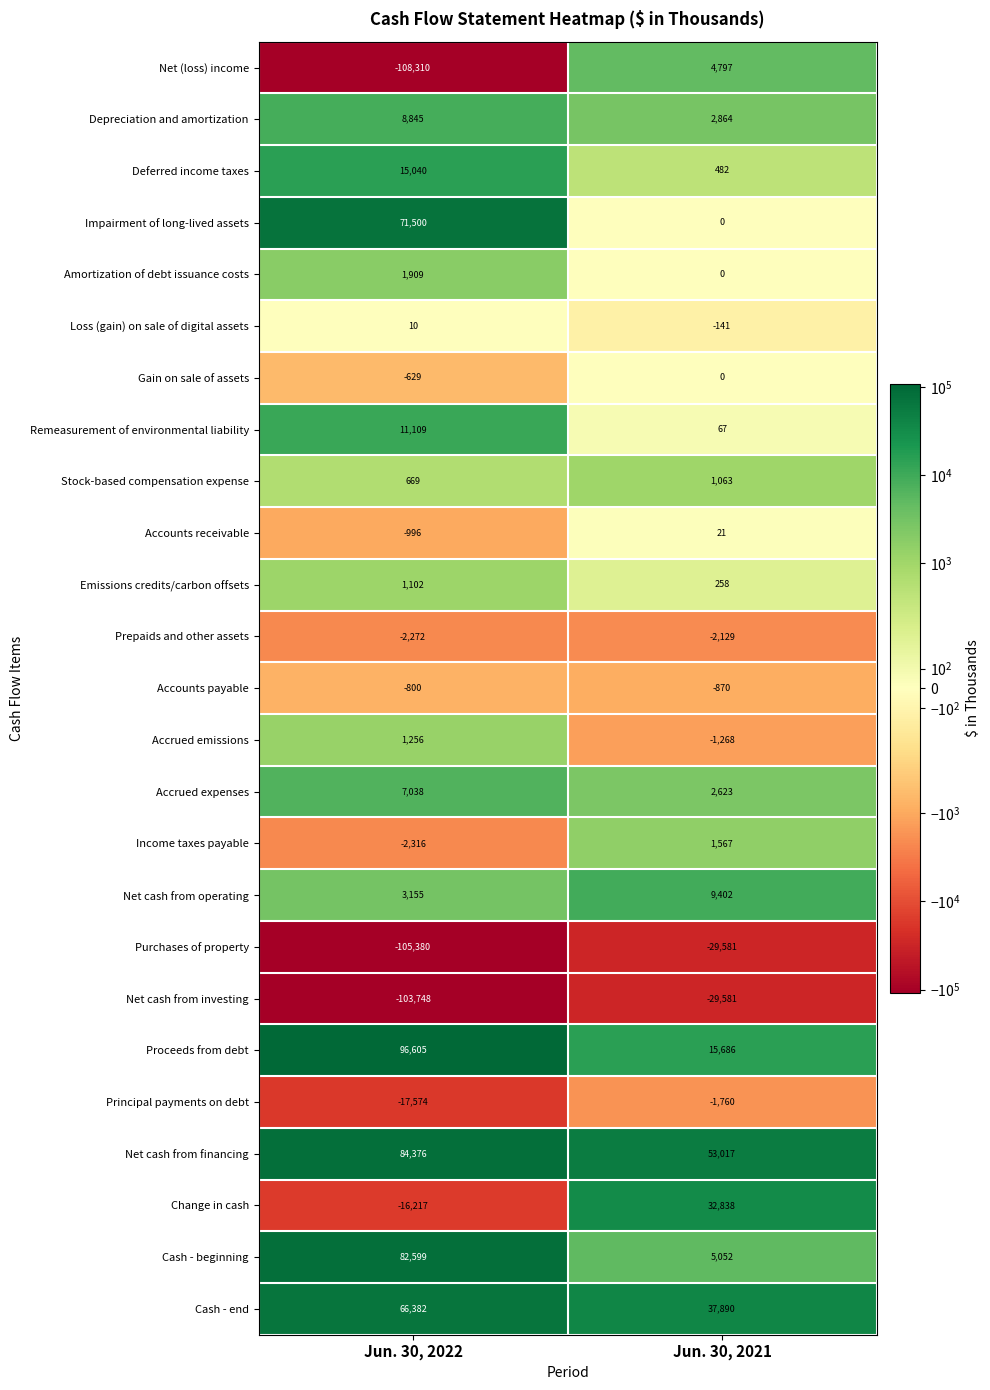

What is the difference between the maximum and minimum values in the Principal payments on debt series?

15814